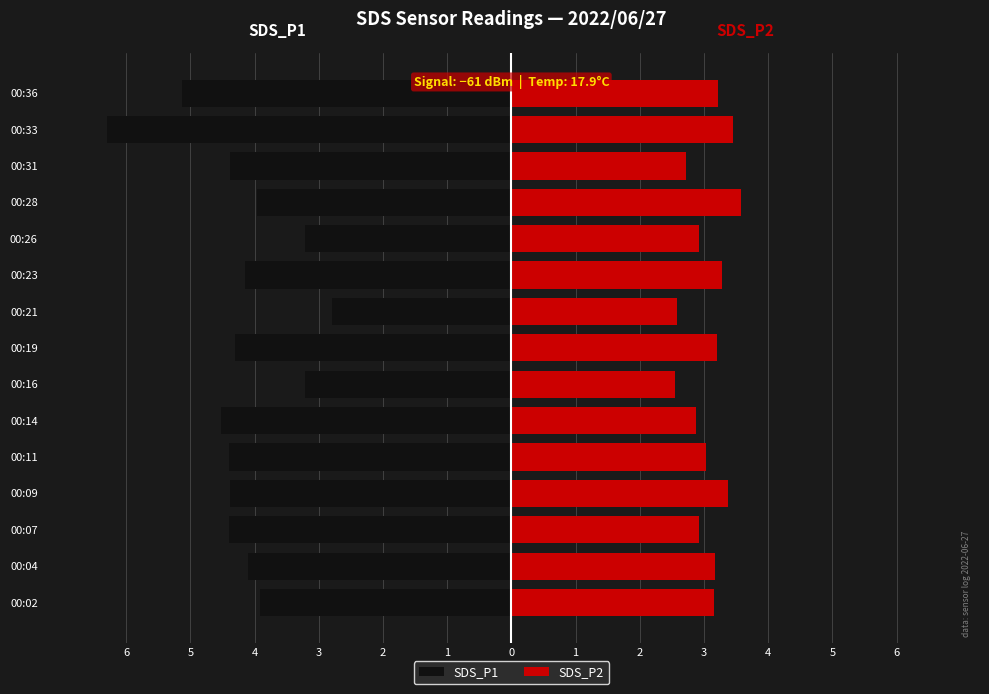

The value of SDS_P1 at 00:21 is -2.8. True or false?

True